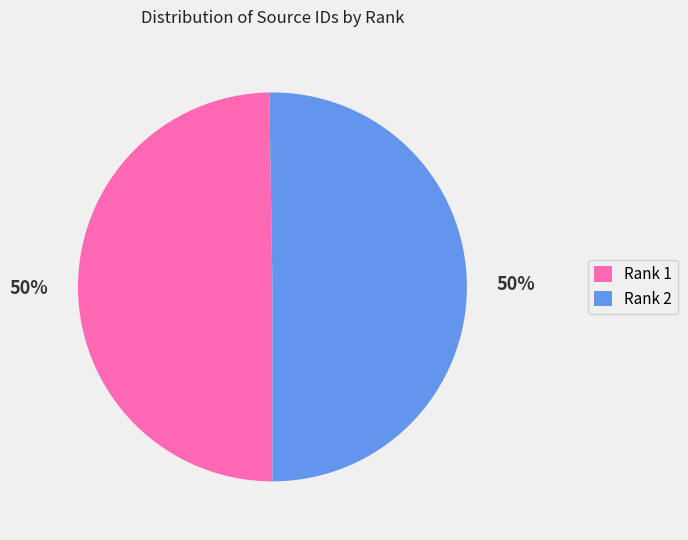

What percentage is the Rank 2 slice, to the nearest percent?

50%